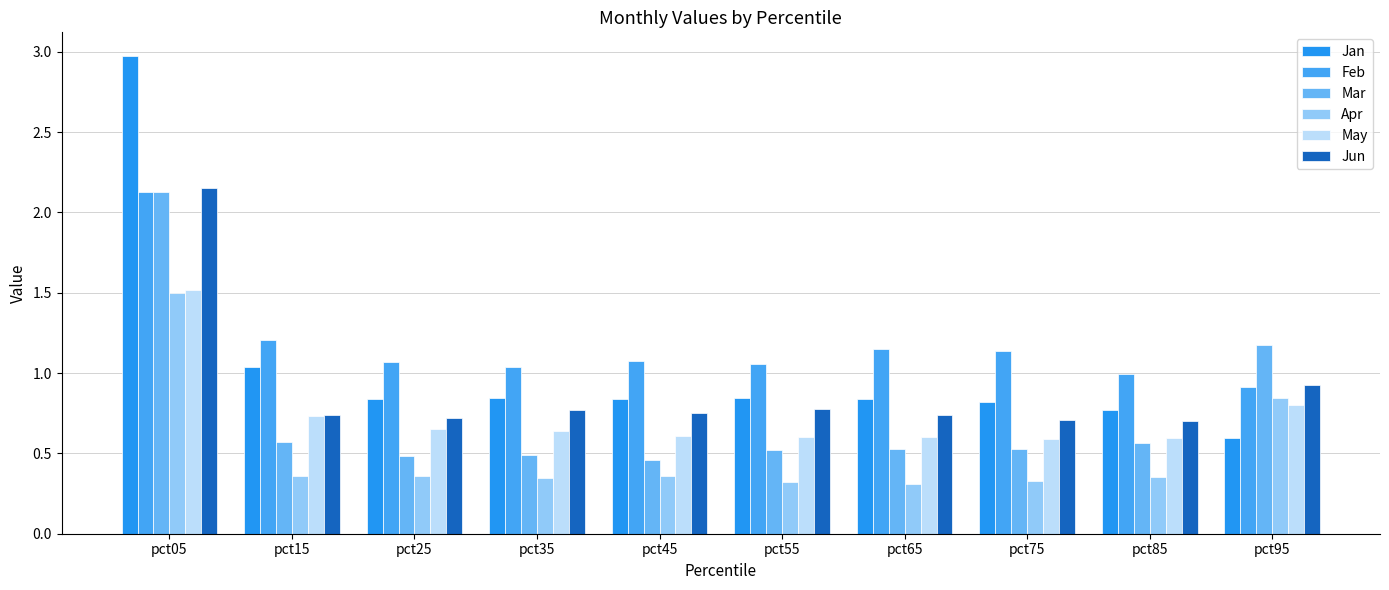

Count the number of categories in the chart.

10